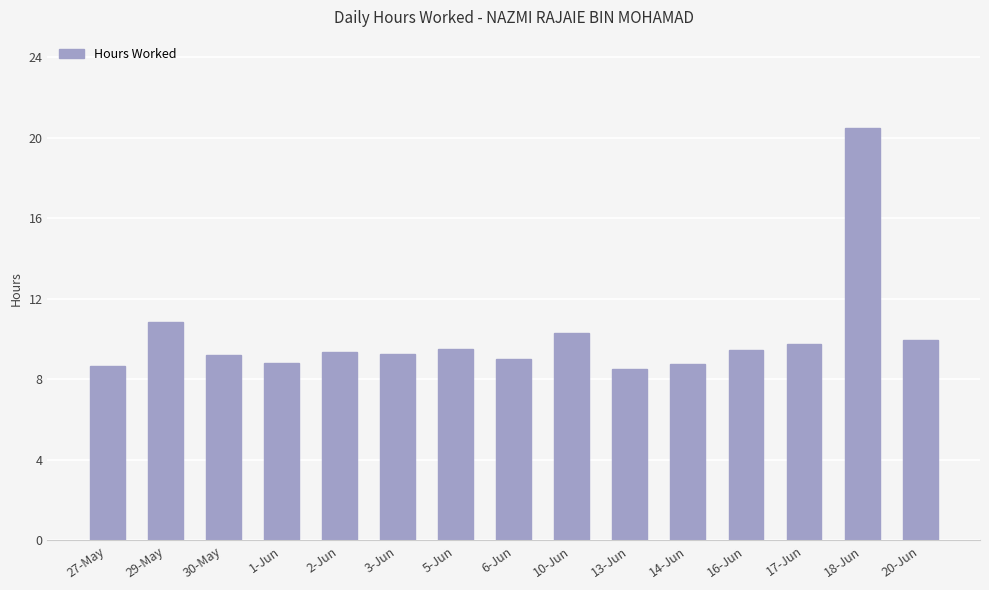

At which label is the value closest to 14?

29-May